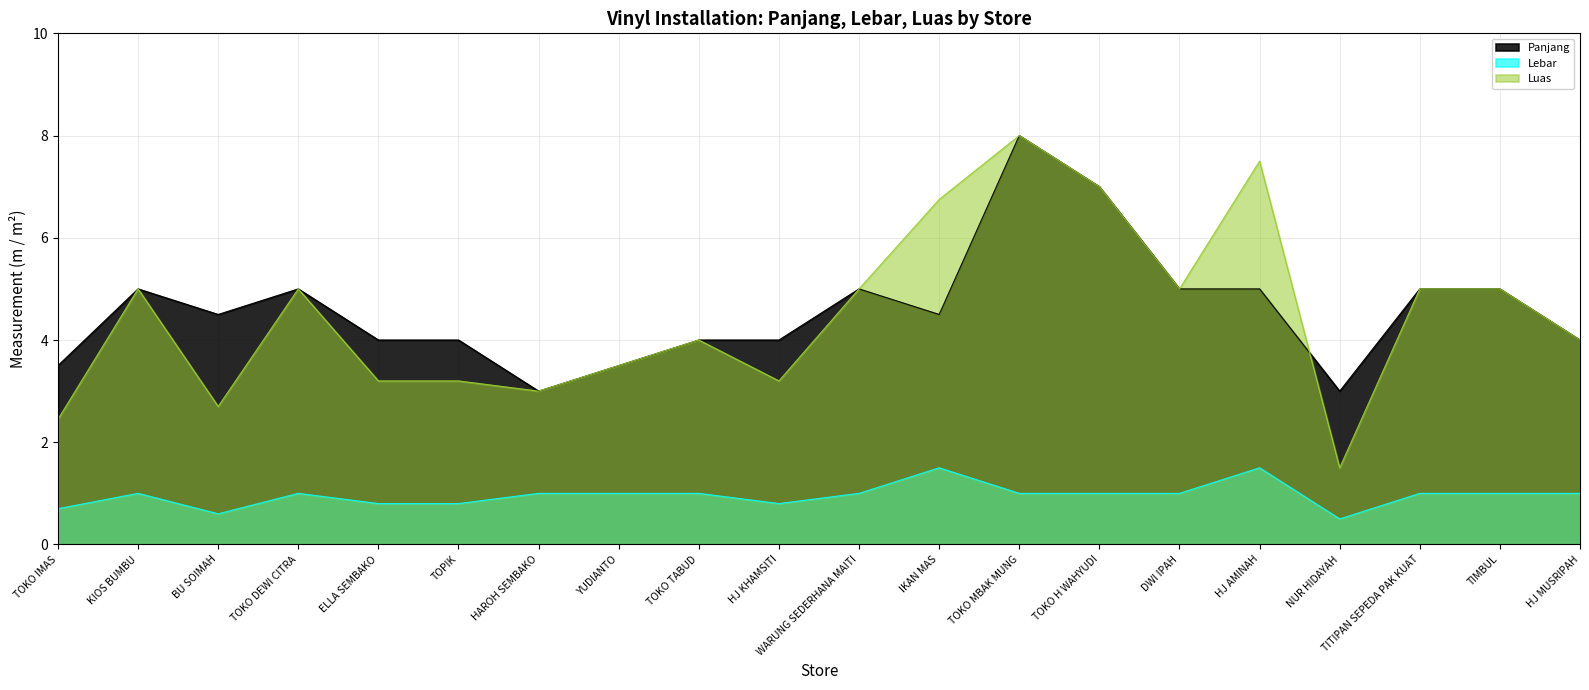

After their last crossing, which series has the higher values: Luas or Panjang?

Panjang